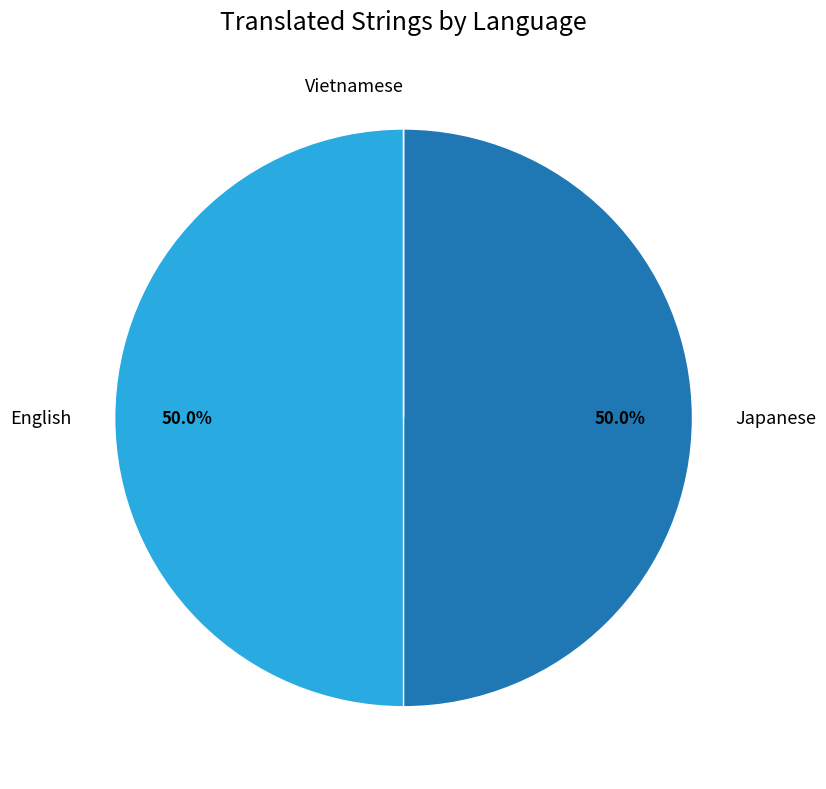

To the nearest percent, what is the combined percentage of English and Japanese?

100%